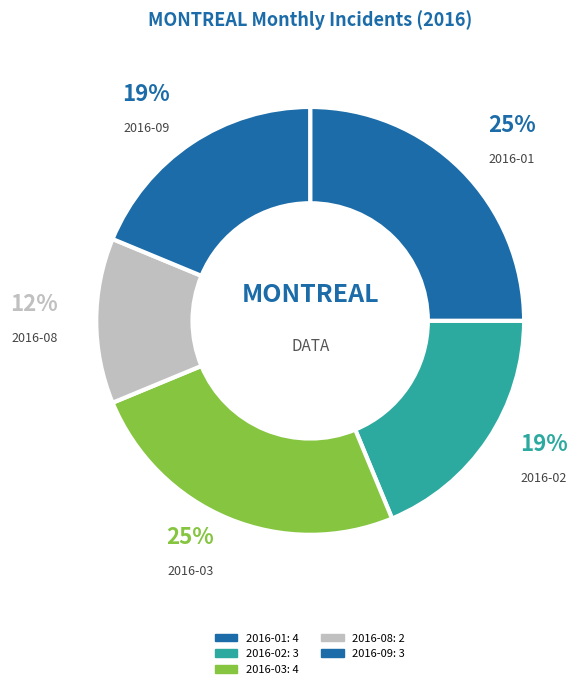

Count the number of slices in the pie.

5